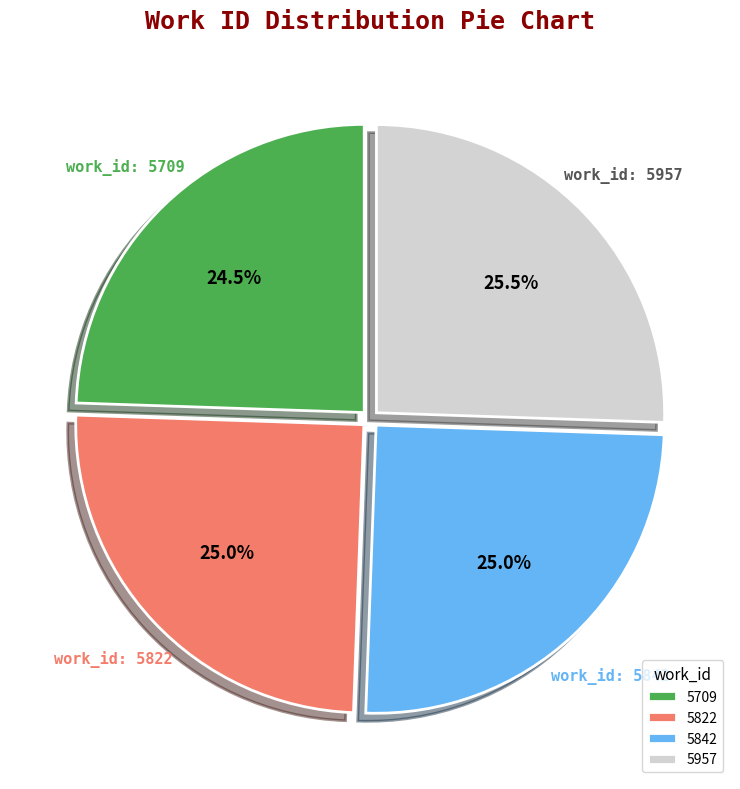

Is there a majority slice in this chart?

No